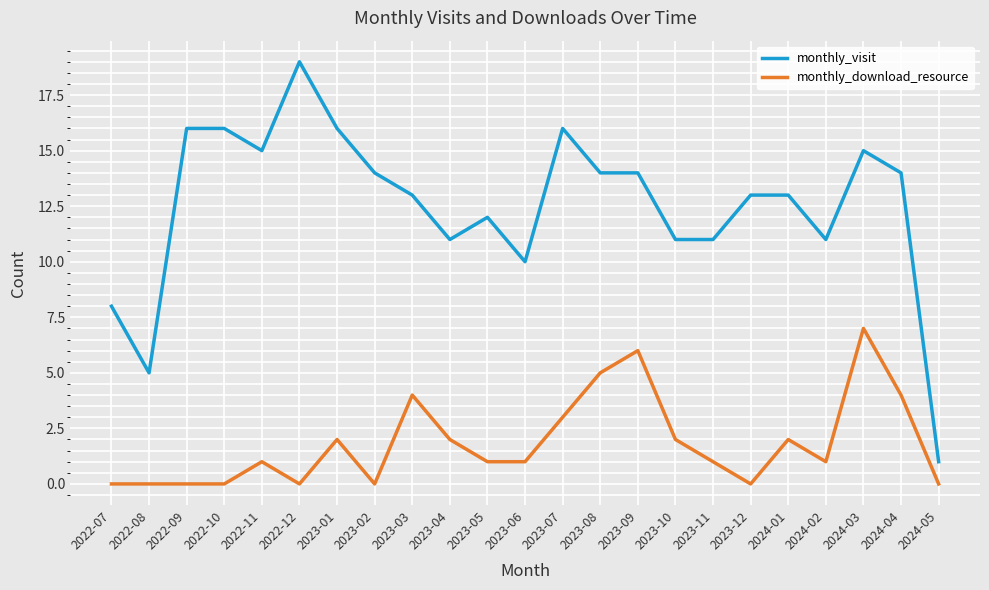

True or false: monthly_download_resource has more than 0 points higher than both neighbors.

True